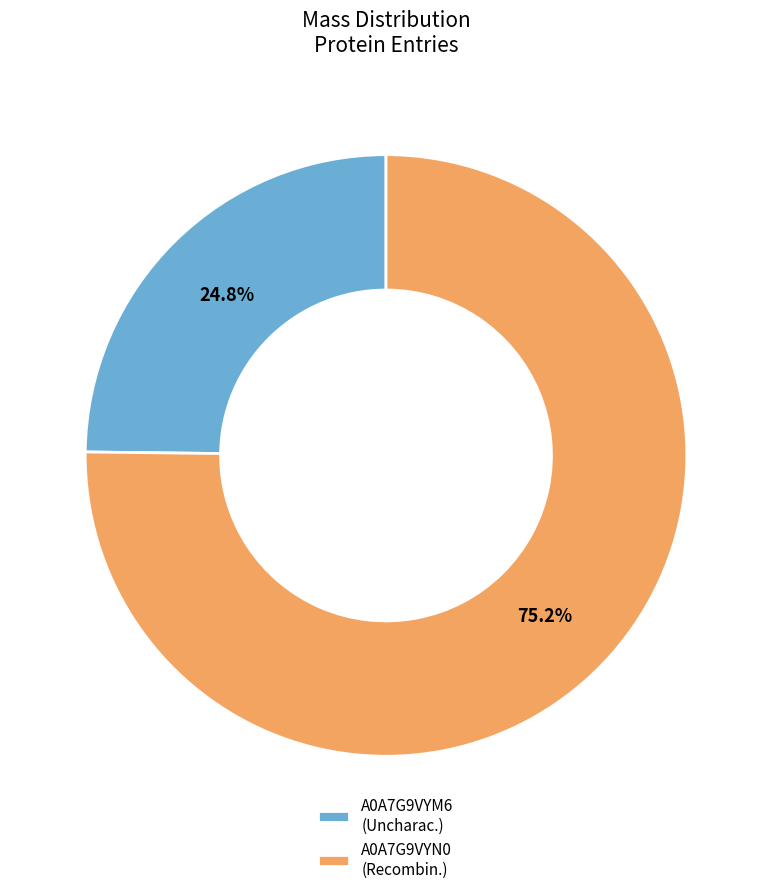

Which category accounts for the majority?

A0A7G9VYN0 (Recombin.)